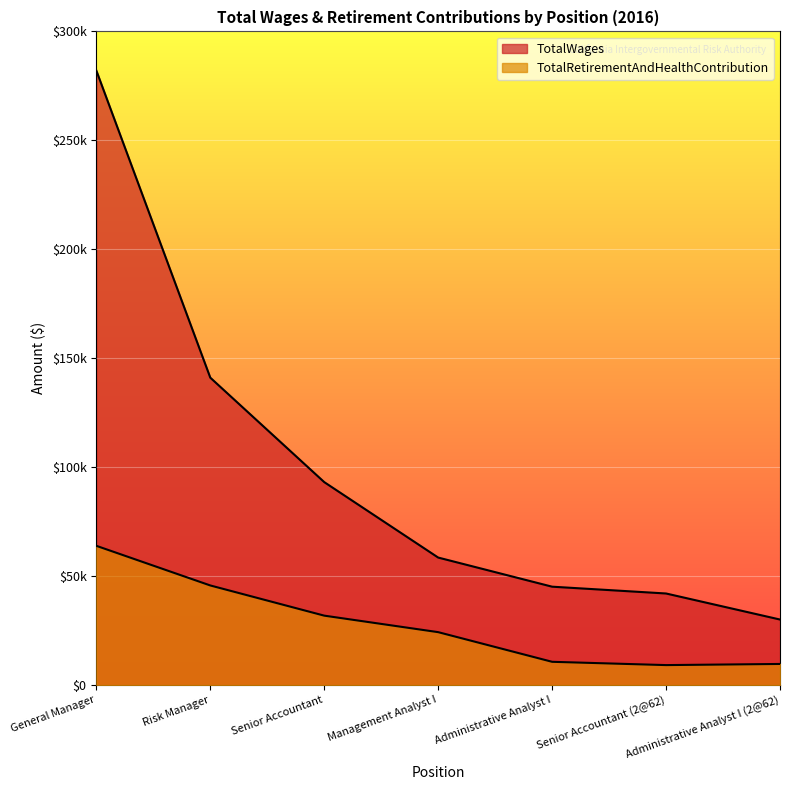

What is the label of the 4th point from the left?

Management Analyst I